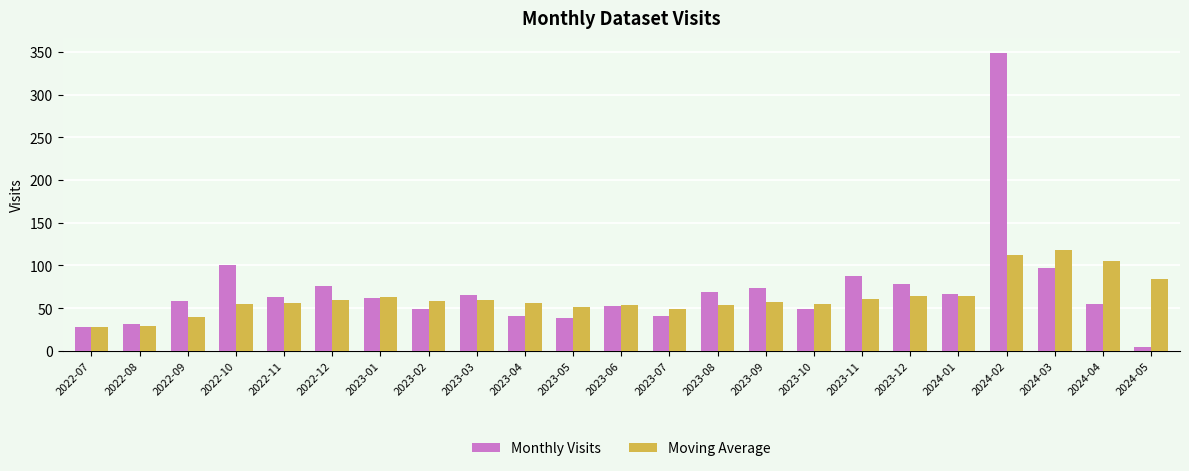

What are all the series names shown in the legend?

Monthly Visits, Moving Average